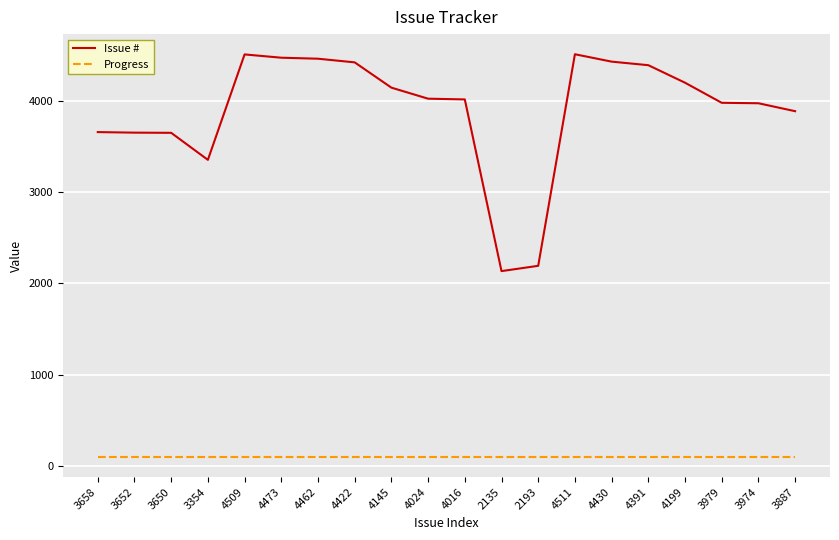

What is the difference between the maximum and minimum values in the Issue # series?

2376